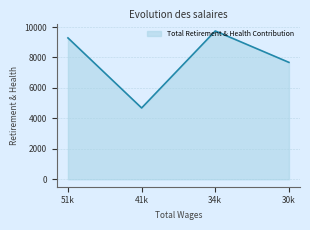

Rank the categories by value from highest to lowest.

34k, 51k, 30k, 41k